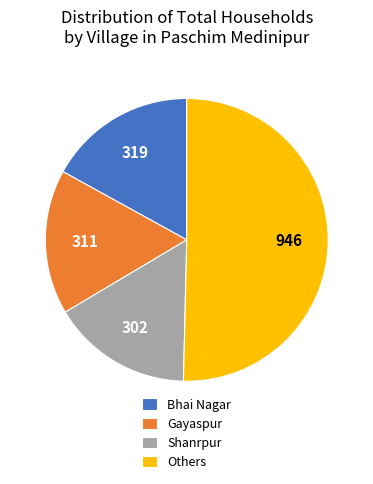

How many slices are in this pie chart?

4